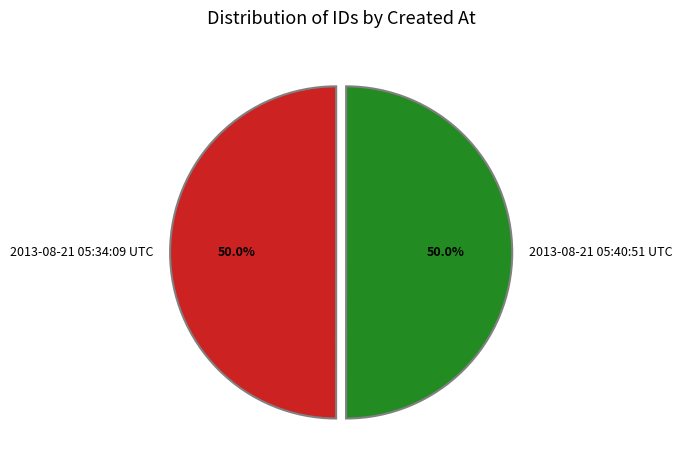

What percentage do 2013-08-21 05:40:51 UTC and 2013-08-21 05:34:09 UTC together represent?

100.0%